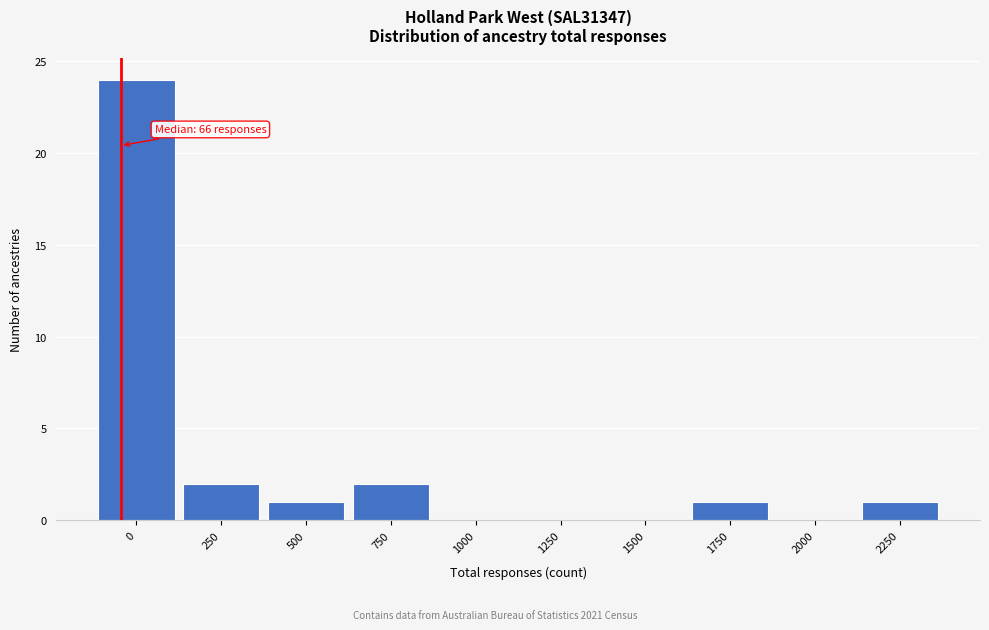

Reading left to right, list all the values displayed in this chart.

0=24	250=2	500=1	750=2	1000=0	1250=0	1500=0	1750=1	2000=0	2250=1